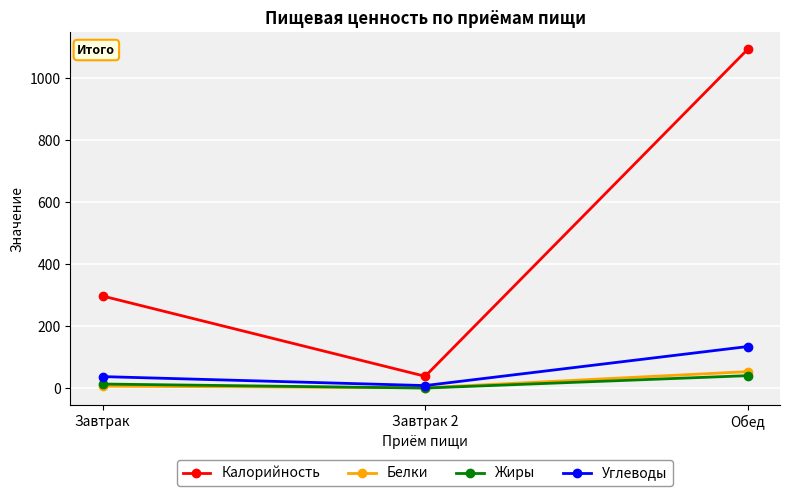

What is the sum of all Жиры values?

53